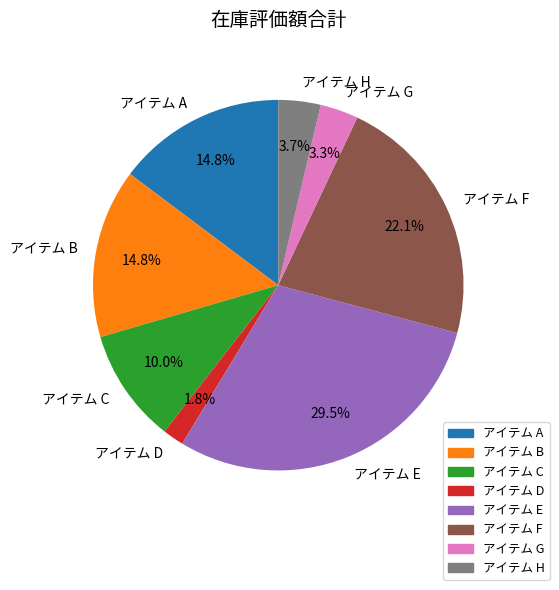

To the nearest percent, what percentage of the pie is アイテム A?

15%